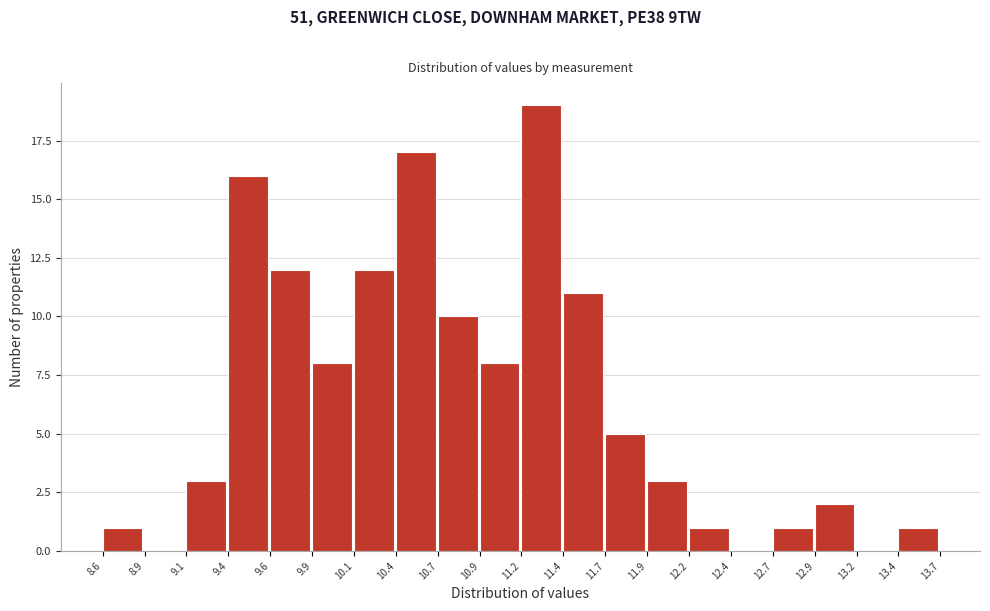

Reading left to right, list every bar in this chart as the range it spans on the x-axis followed by its height. The values are not printed on the chart, so give them approximately, as read against the axis.

8.6 to 8.9: 1
8.9 to 9.1: 0
9.1 to 9.4: 3
9.4 to 9.6: 16
9.6 to 9.9: 12
9.9 to 10.1: 8
10.1 to 10.4: 12
10.4 to 10.7: 17
10.7 to 10.9: 10
10.9 to 11.2: 8
11.2 to 11.4: 19
11.4 to 11.7: 11
11.7 to 11.9: 5
11.9 to 12.2: 3
12.2 to 12.4: 1
12.4 to 12.7: 0
12.7 to 12.9: 1
12.9 to 13.2: 2
13.2 to 13.4: 0
13.4 to 13.7: 1